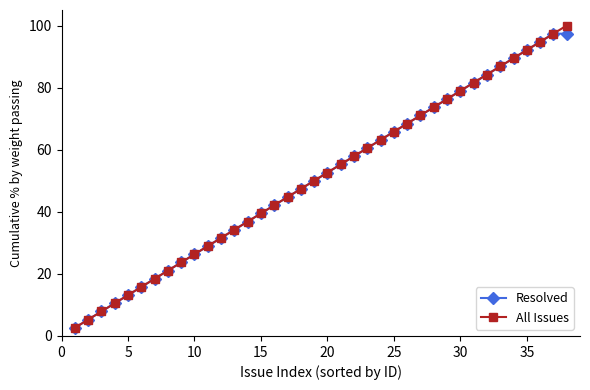

What is the average value of the Resolved series?

51.2